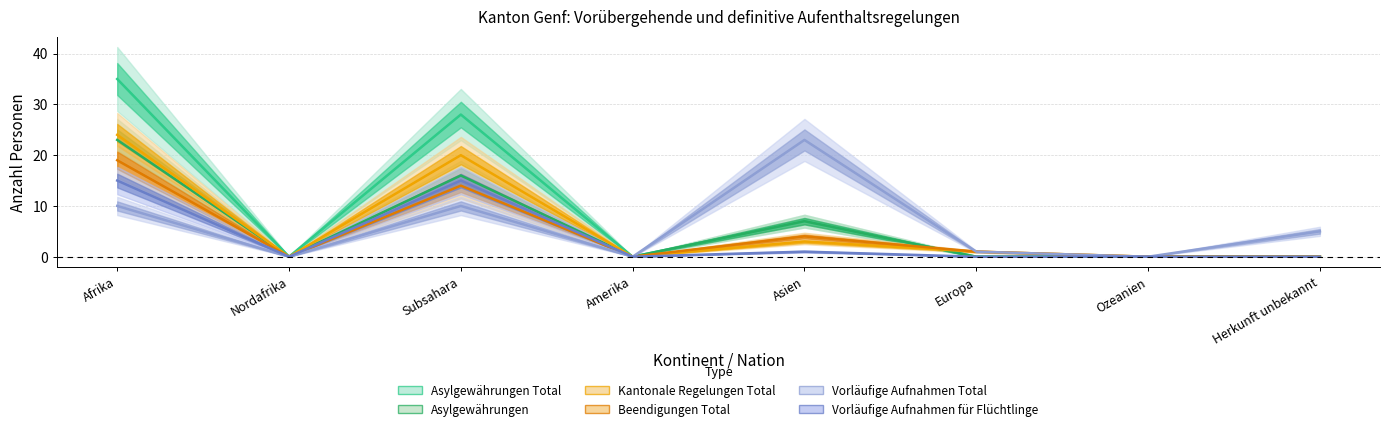

How many data points does each series have?

8